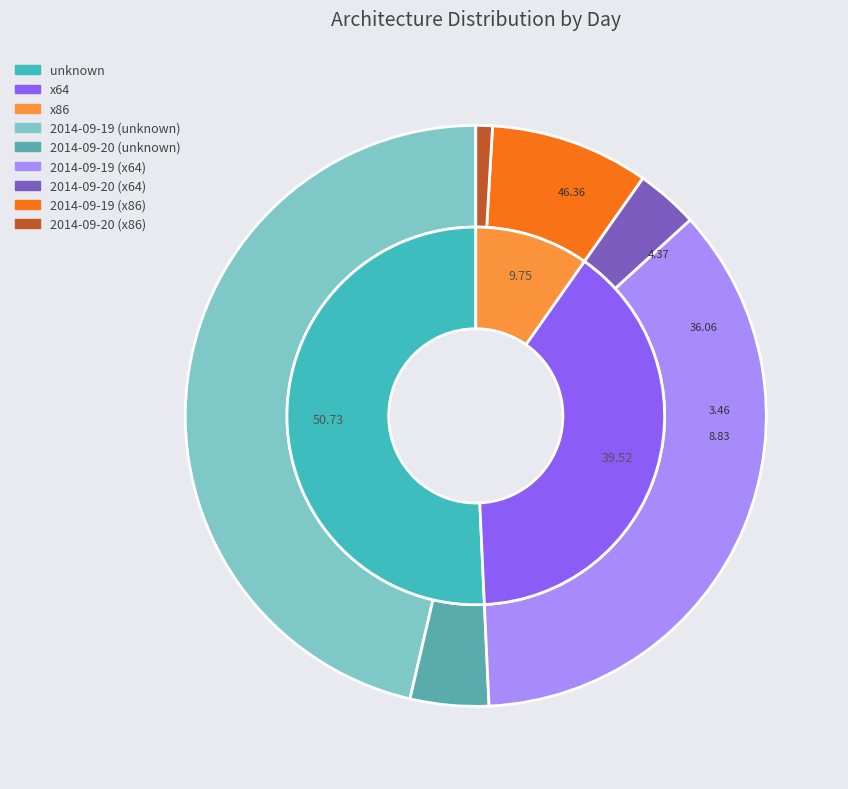

Which series has the largest range (max minus min)?

unknown